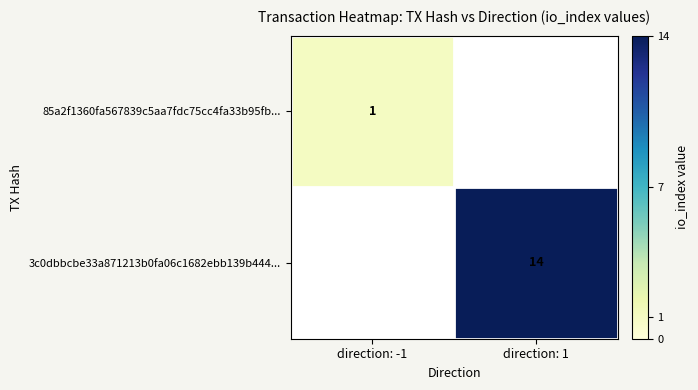

The value of 3c0dbbcbe33a871213b0fa06c1682ebb139b444... at direction: 1 is 14. True or false?

True